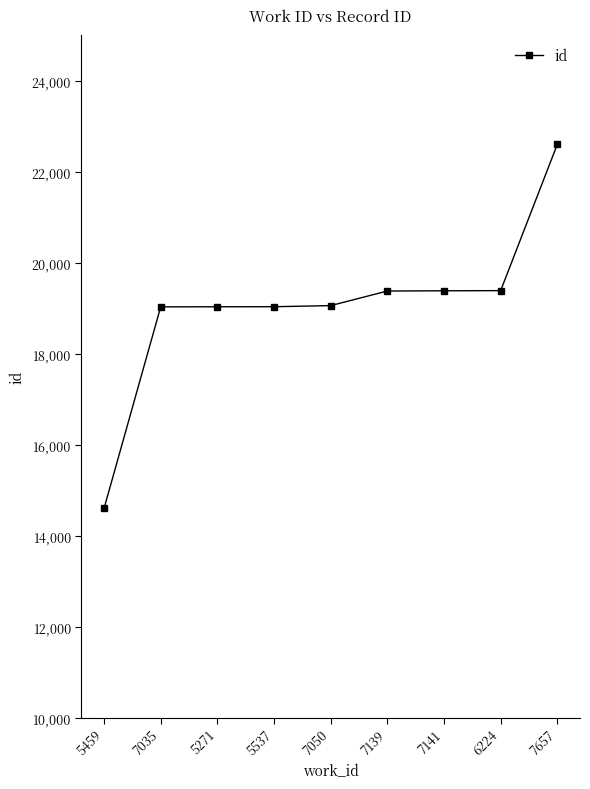

What is the label of the 2nd point from the left?

7035